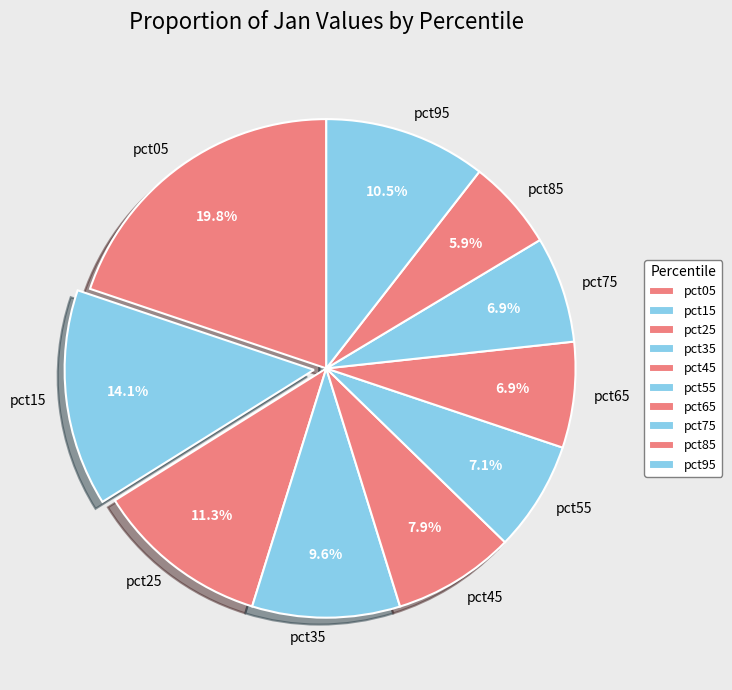

Which slice is the largest?

pct05